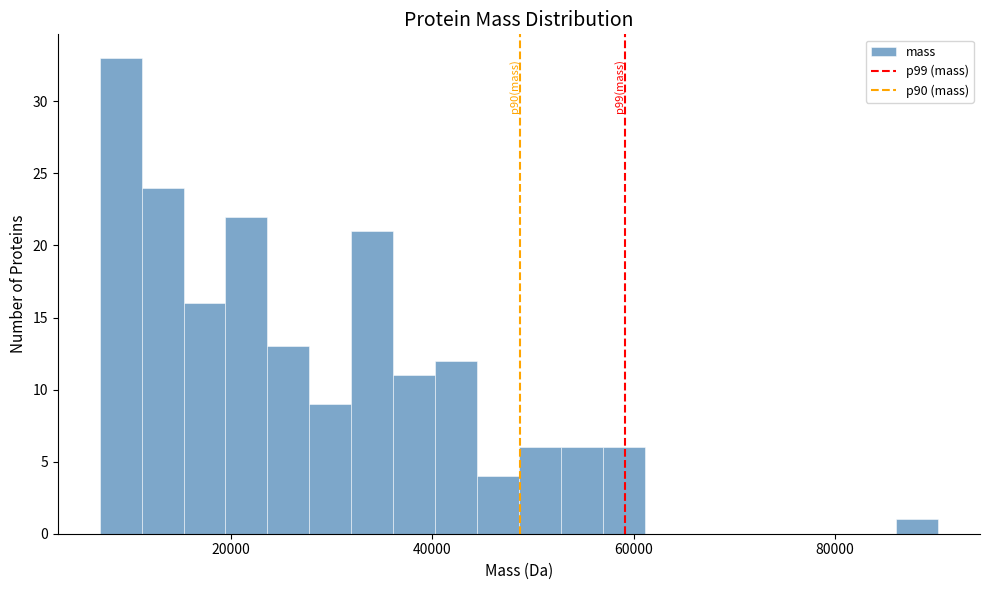

Around what value on the x-axis is the tallest bar? Give the approximate position of its centre, as read against the axis.

10000